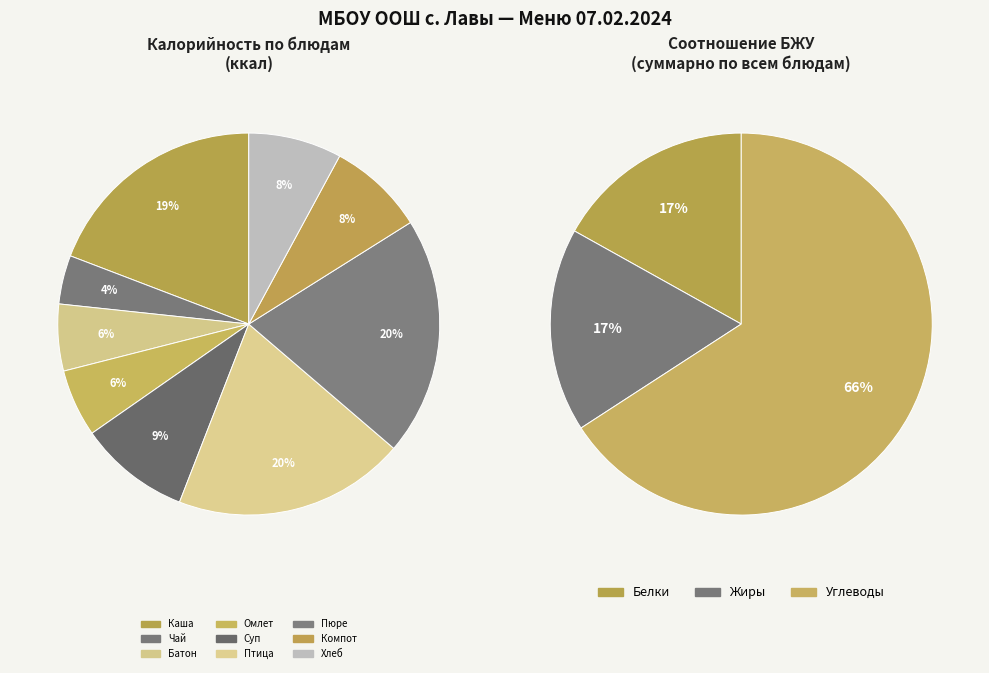

Is it true that Батон пшеничный is 18% of the pie?

False